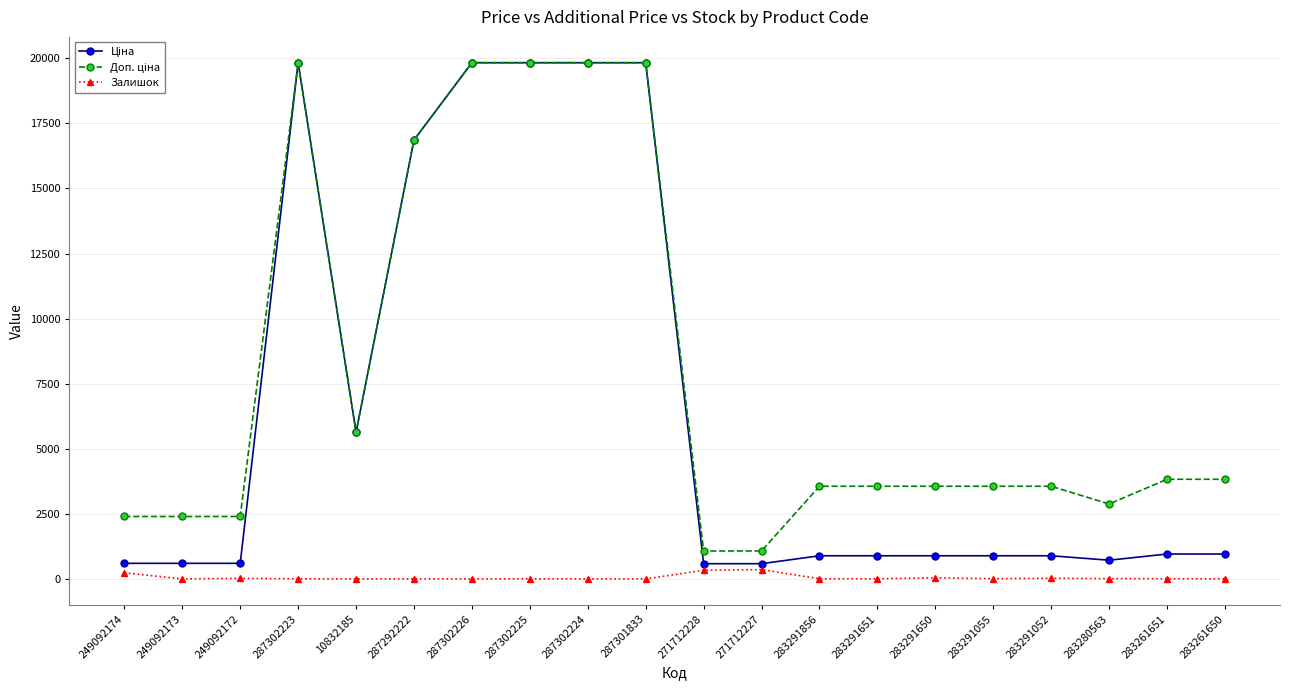

The Залишок series shows 359.0 at 271712227. True or false?

True